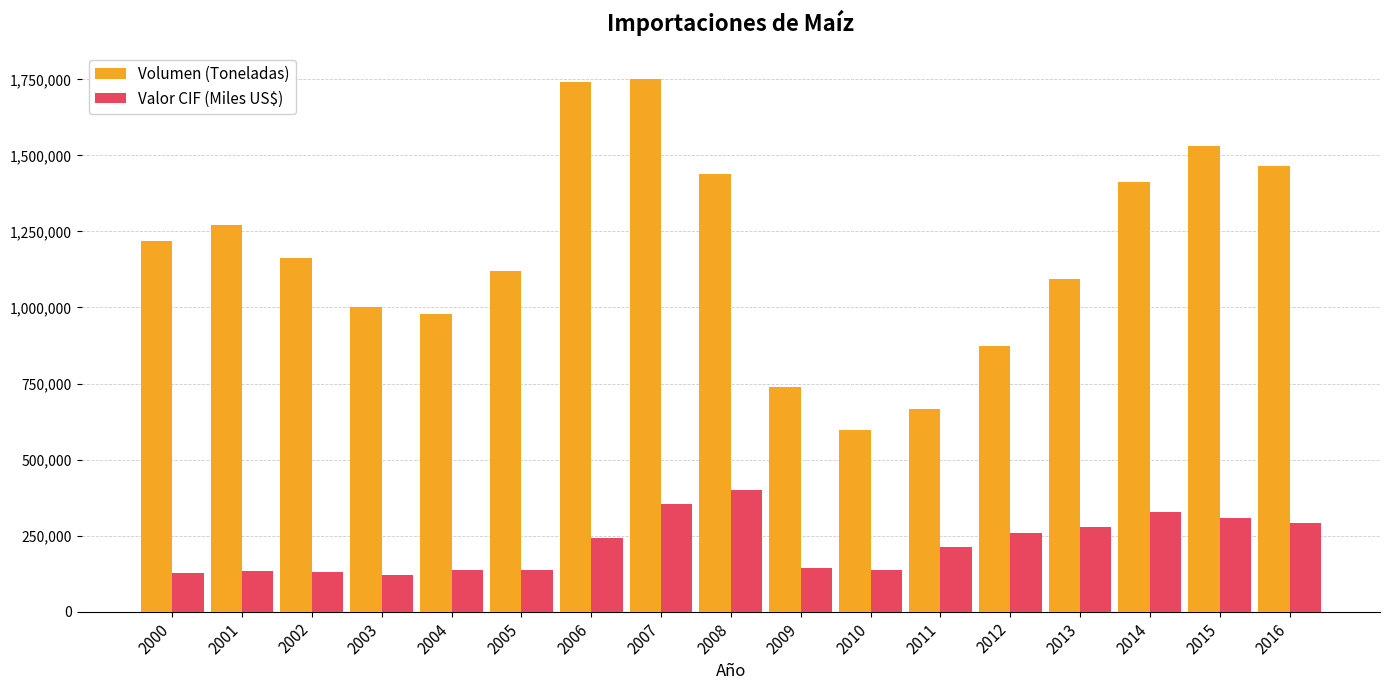

What is the minimum value for Volumen (Toneladas)?

596478.1